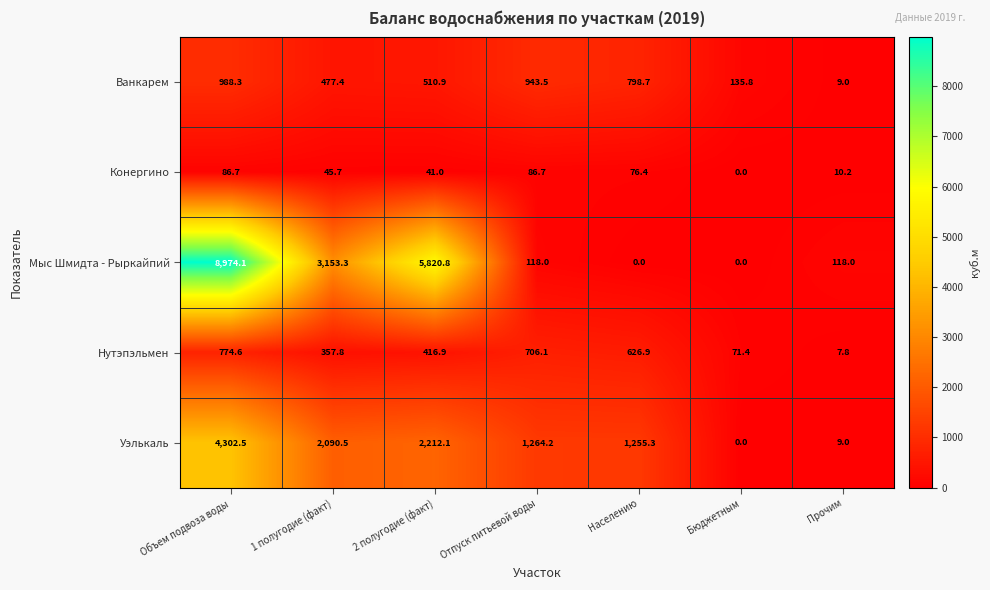

At which label does Ванкарем reach its minimum?

Прочим